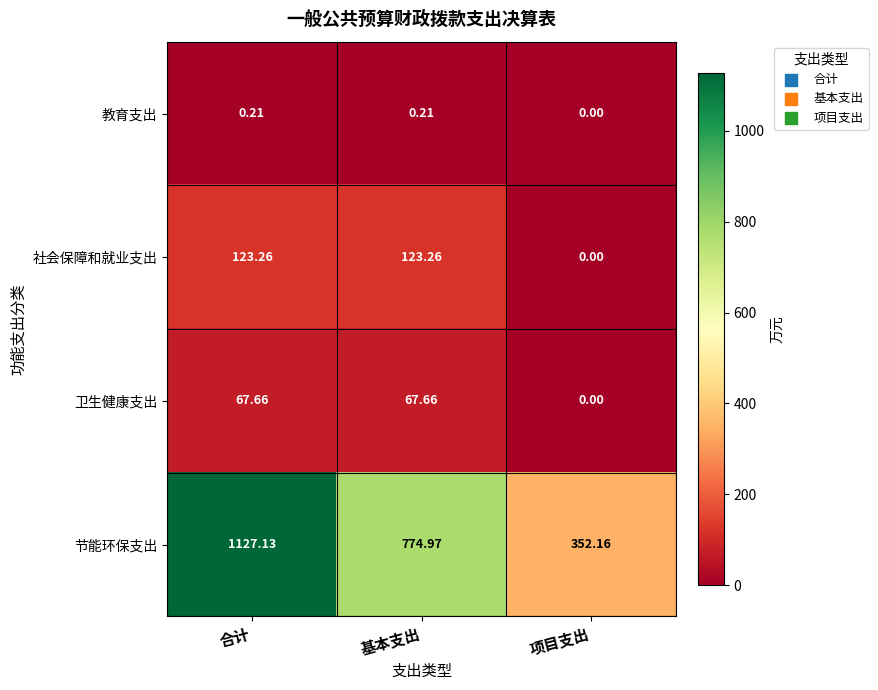

At which label does 节能环保支出 reach its minimum?

项目支出